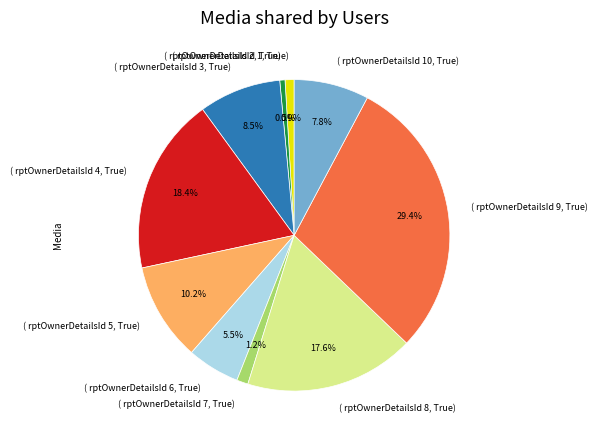

Does any single category account for the majority?

No